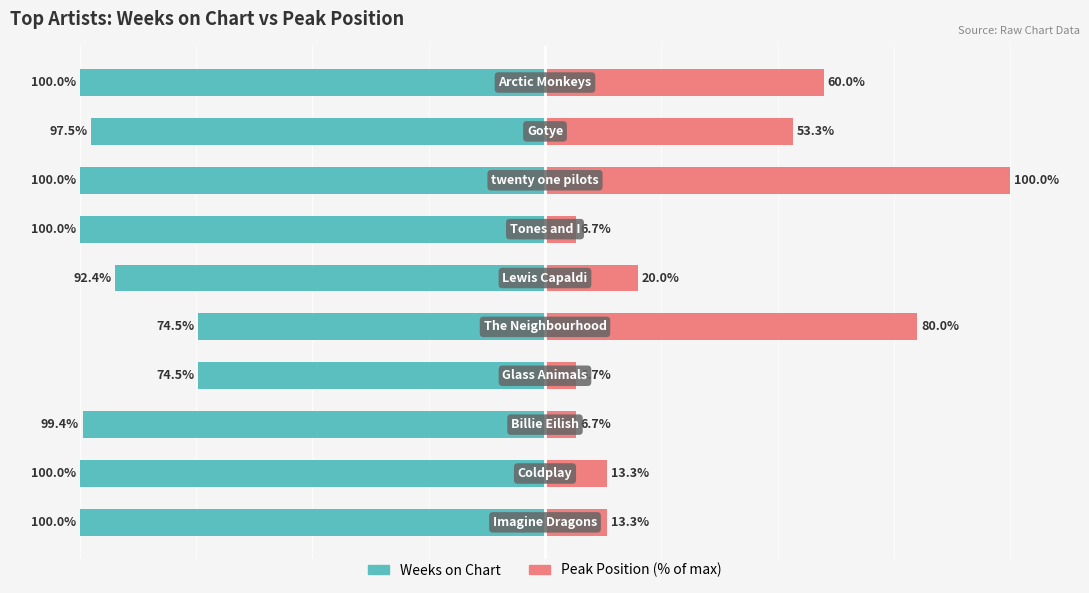

What is the spread (max minus min) of values at 1?

113.3